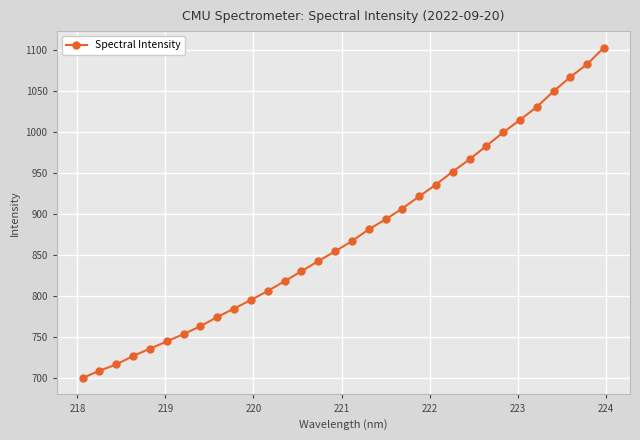

What is the sum of all values?

28000.2